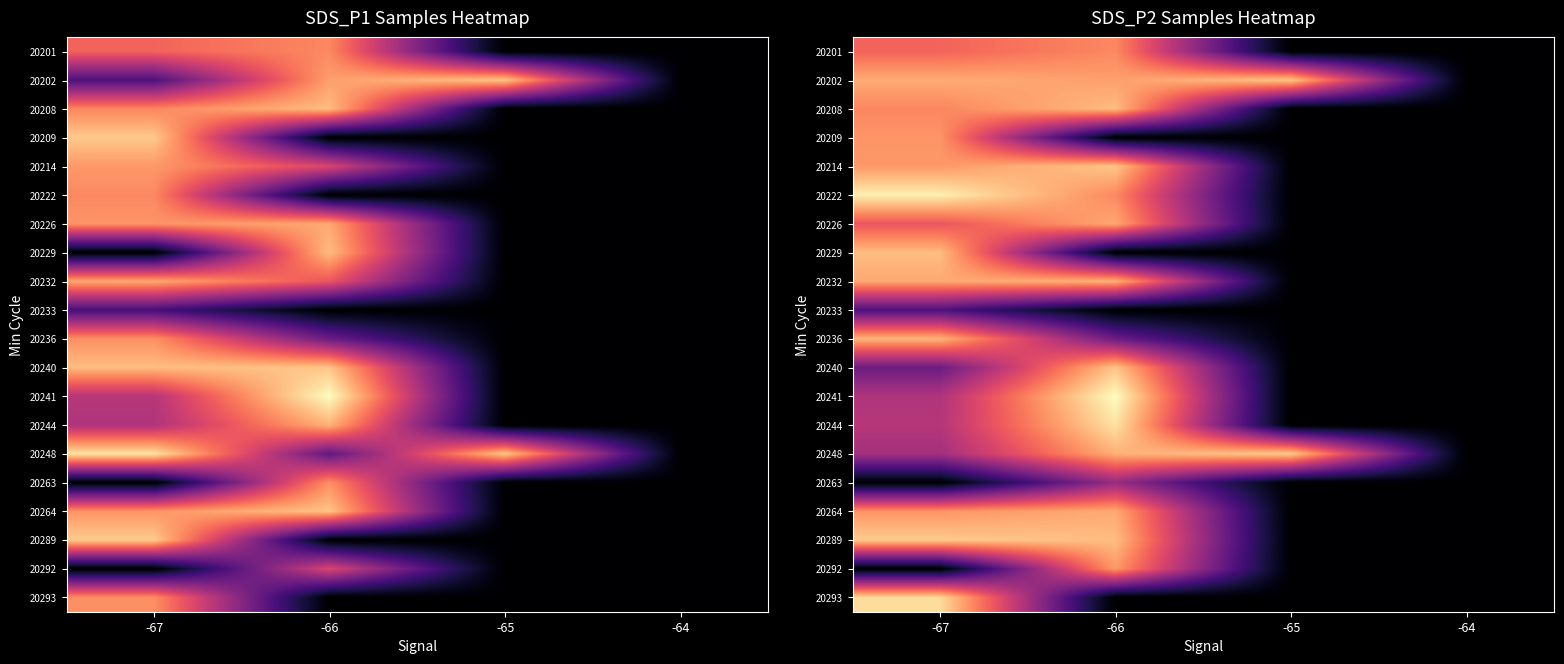

At which category is the sum across all series the highest?

-66